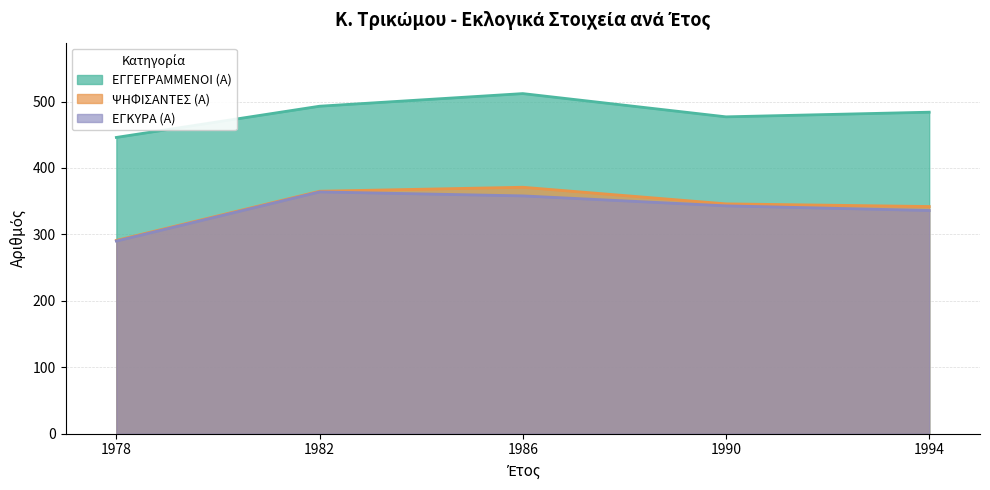

Is it true that ΨΗΦΙΣΑΝΤΕΣ (Α) equals 184 at 1994?

False